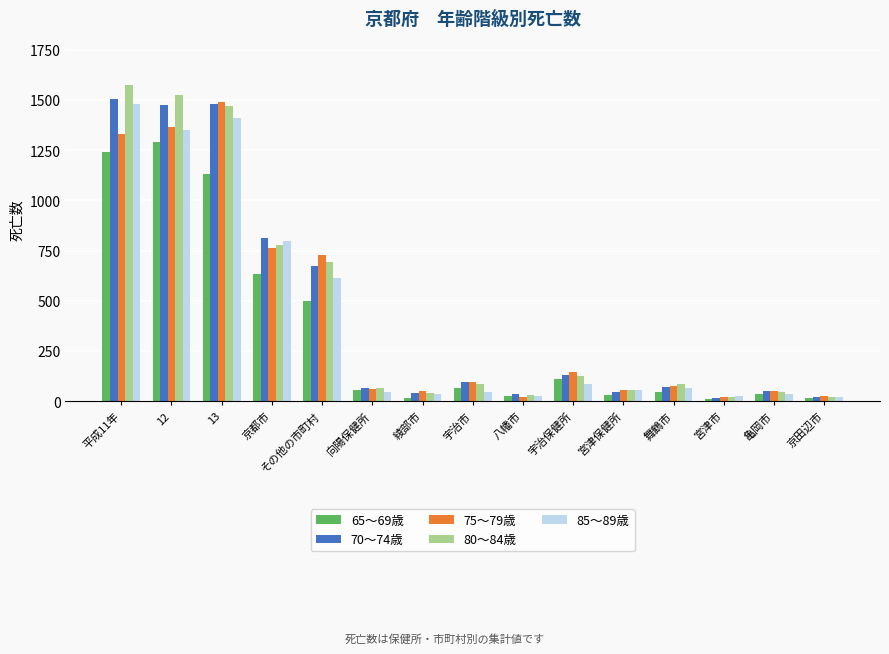

How many distinct data groups are displayed?

5